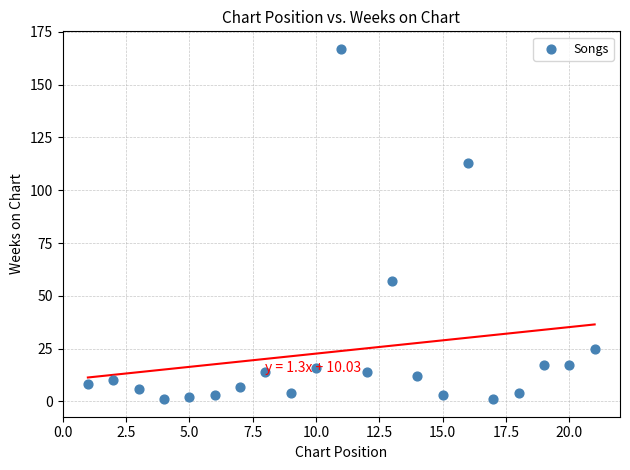

What Y value in the scatter plot is closest to 84?

57